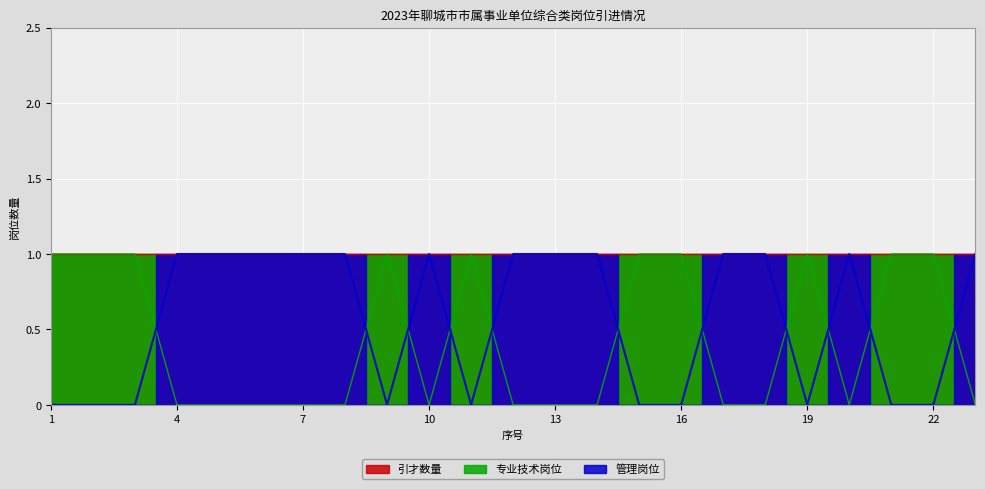

At which category does 专业技术岗位 reach its first local peak?

9